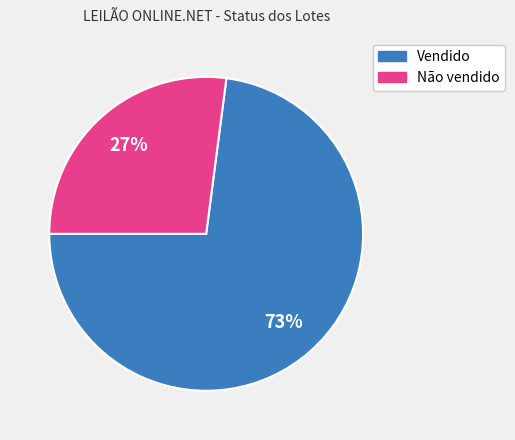

Between Não vendido and Vendido, which is larger?

Vendido